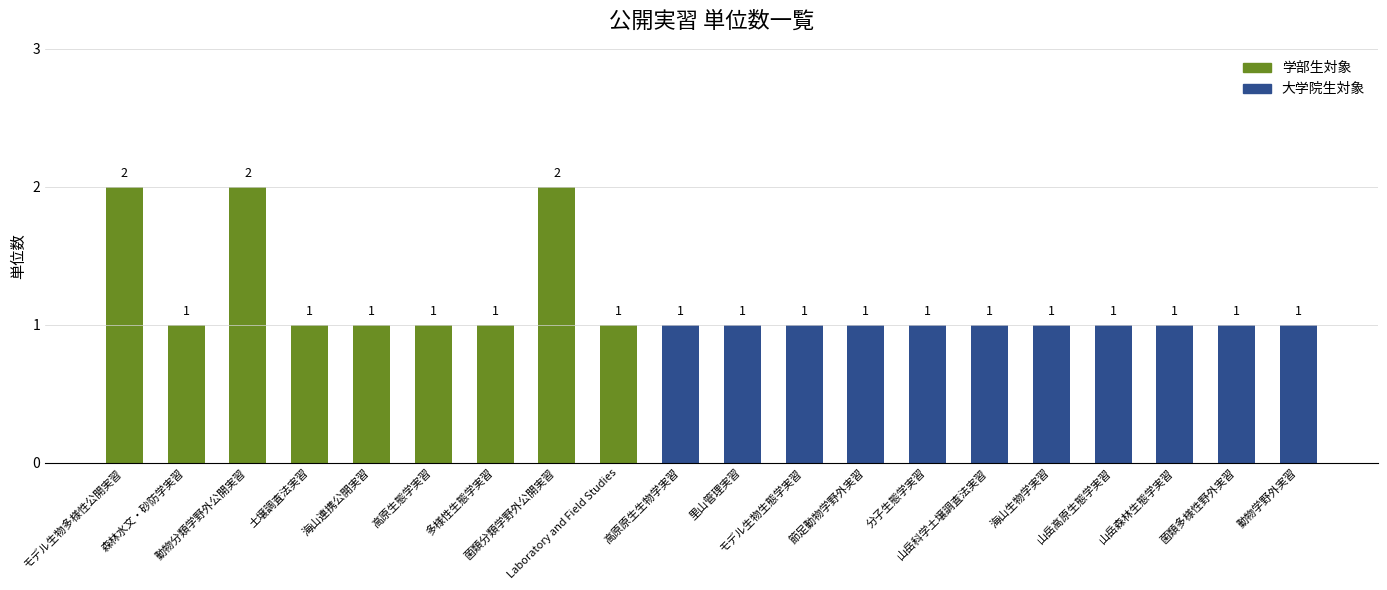

What is the difference between the maximum and second lowest values?

1